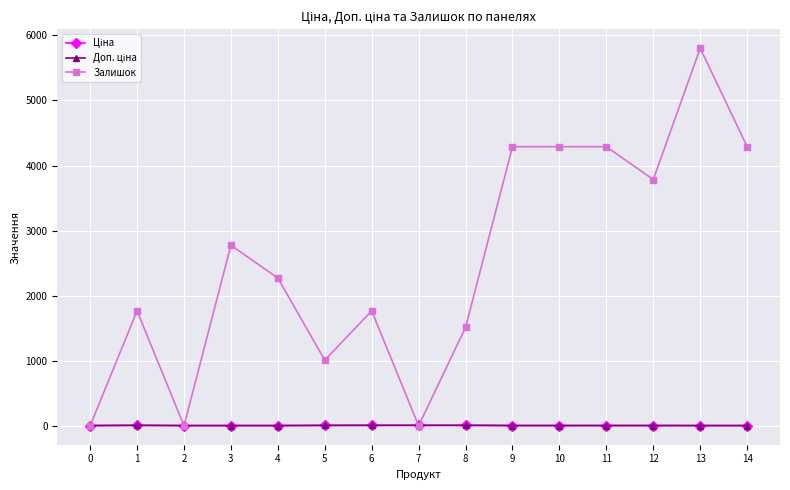

Reading right to left, list all the values displayed in this chart.

Ціна: 3.3	3.3	3.9	3.9	3.9	3.9	7.0	7.0	7.0	6.0	3.3	3.3	3.3	7.0	3.3
Доп. ціна: 3.3	3.3	3.9	3.9	3.9	3.9	7.0	7.0	7.0	6.0	3.3	3.3	3.3	7.0	3.3
Залишок: 4289.1	5802.9	3784.5	4289.1	4289.1	4289.1	1513.8	0.0	1766.1	1009.2	2270.7	2775.3	0.0	1766.1	0.0